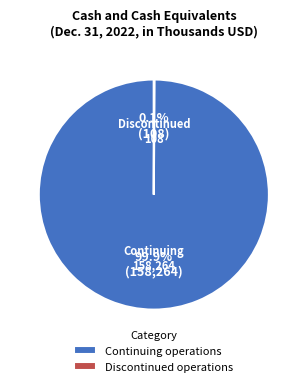

Does any single category account for the majority?

Yes